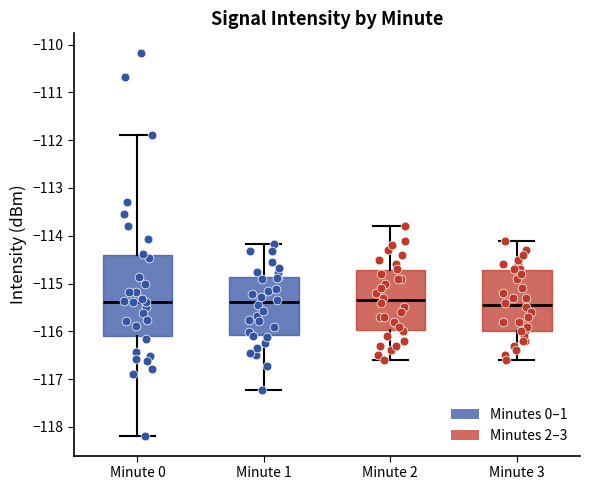

Reading left to right, transcribe this box plot: for each box, give where its median line is, the range the box spans, and where its two whiskers end, as read against the y-axis. The values are not printed on the chart, so give them approximately, as read against the axis.

Minute 0: median -115.4, box -116.1 to -114.4, whiskers -118.2 to -111.9
Minute 1: median -115.4, box -116.1 to -114.9, whiskers -117.2 to -114.2
Minute 2: median -115.3, box -116.0 to -114.7, whiskers -116.6 to -113.8
Minute 3: median -115.4, box -116.0 to -114.7, whiskers -116.6 to -114.1